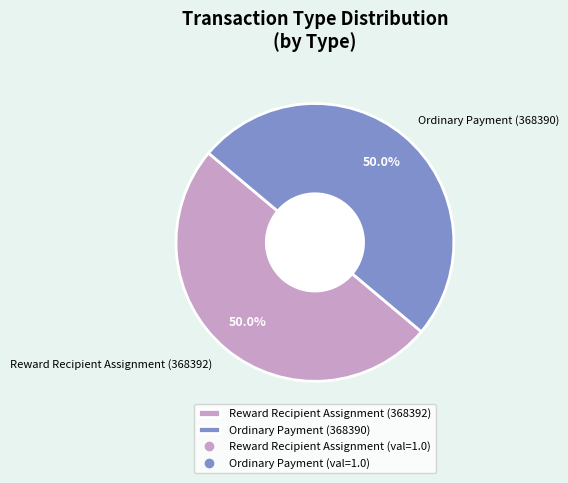

How many segments does this pie chart have?

2